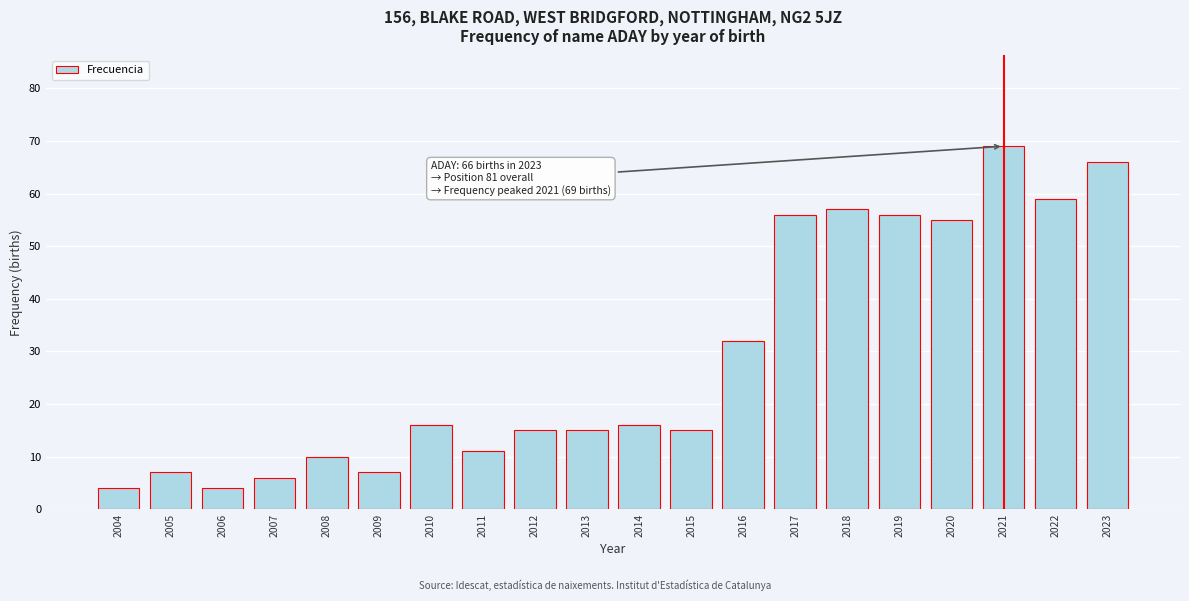

Reading left to right, what are all the values shown in this chart?

4	7	4	6	10	7	16	11	15	15	16	15	32	56	57	56	55	69	59	66